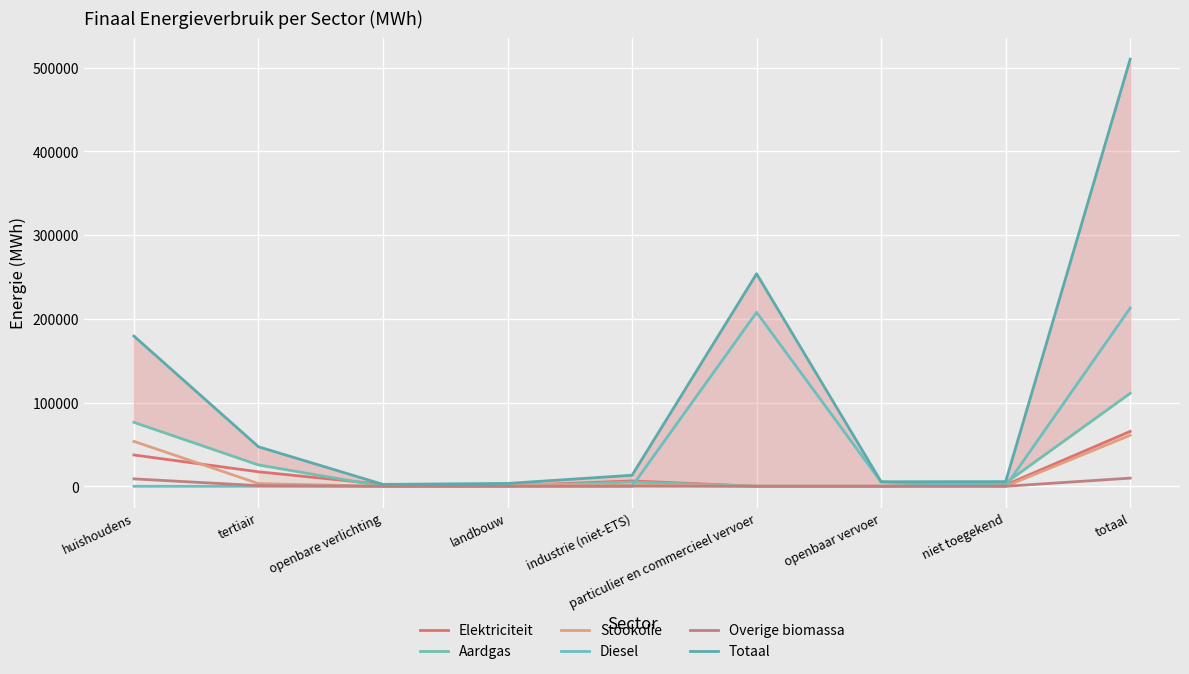

Which series has the largest range (max minus min)?

Totaal